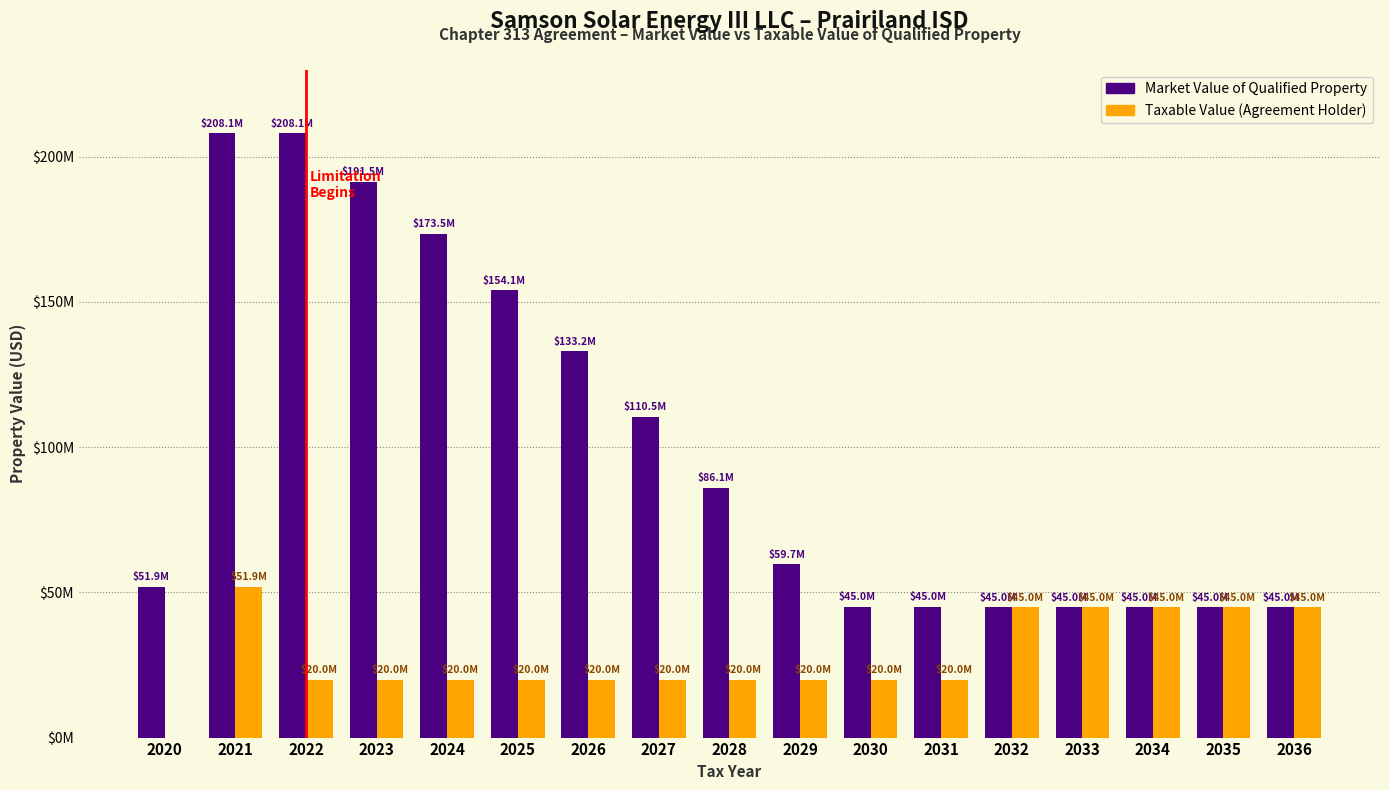

What are all the series names shown in the legend?

Market Value of Qualified Property, Taxable Value (Agreement Holder)